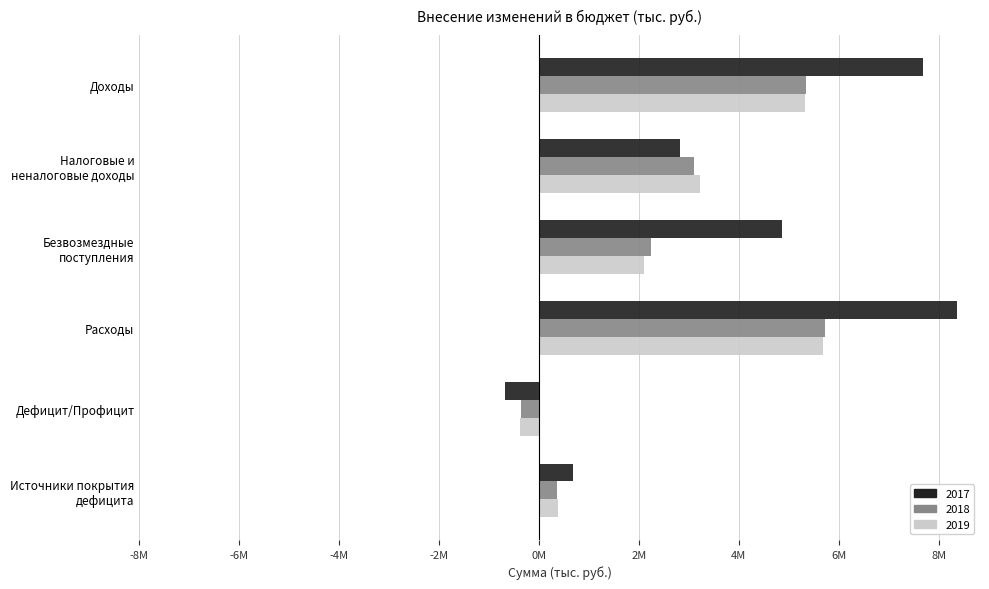

What are all the series names shown in the legend?

2017, 2018, 2019